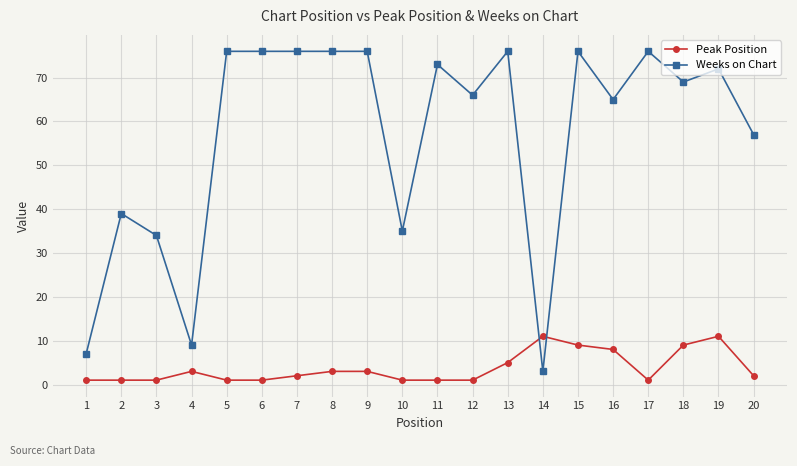

Is it true that Weeks on Chart equals 126 at 13?

False